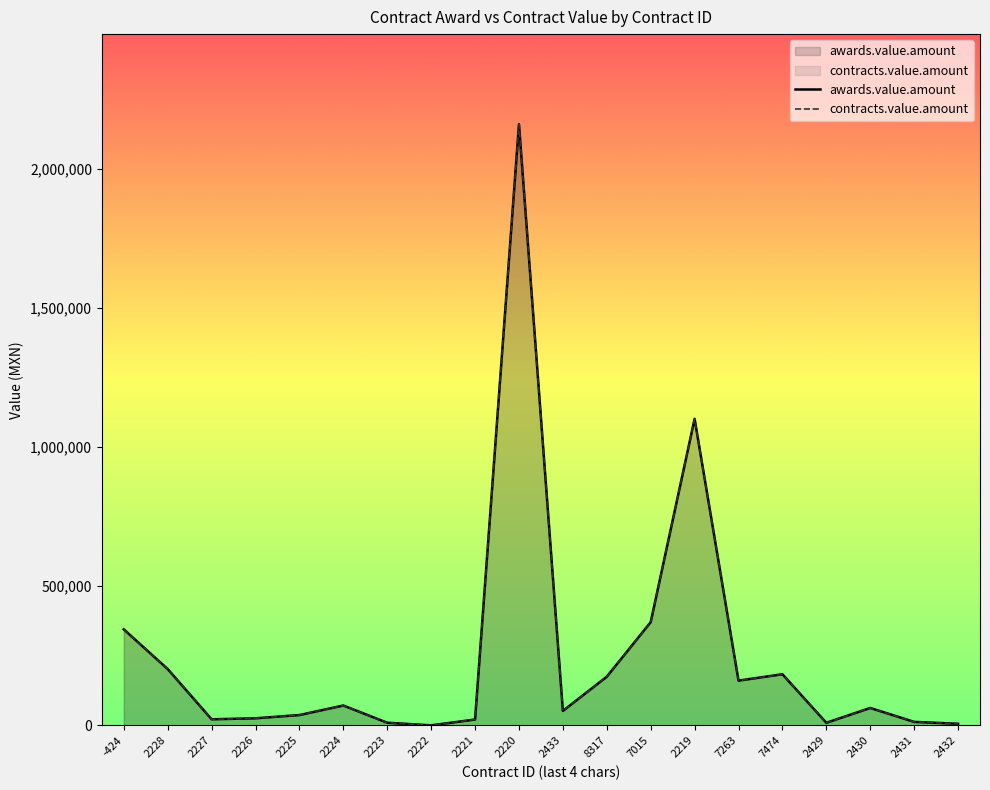

Which series has the widest spread of values?

awards.value.amount